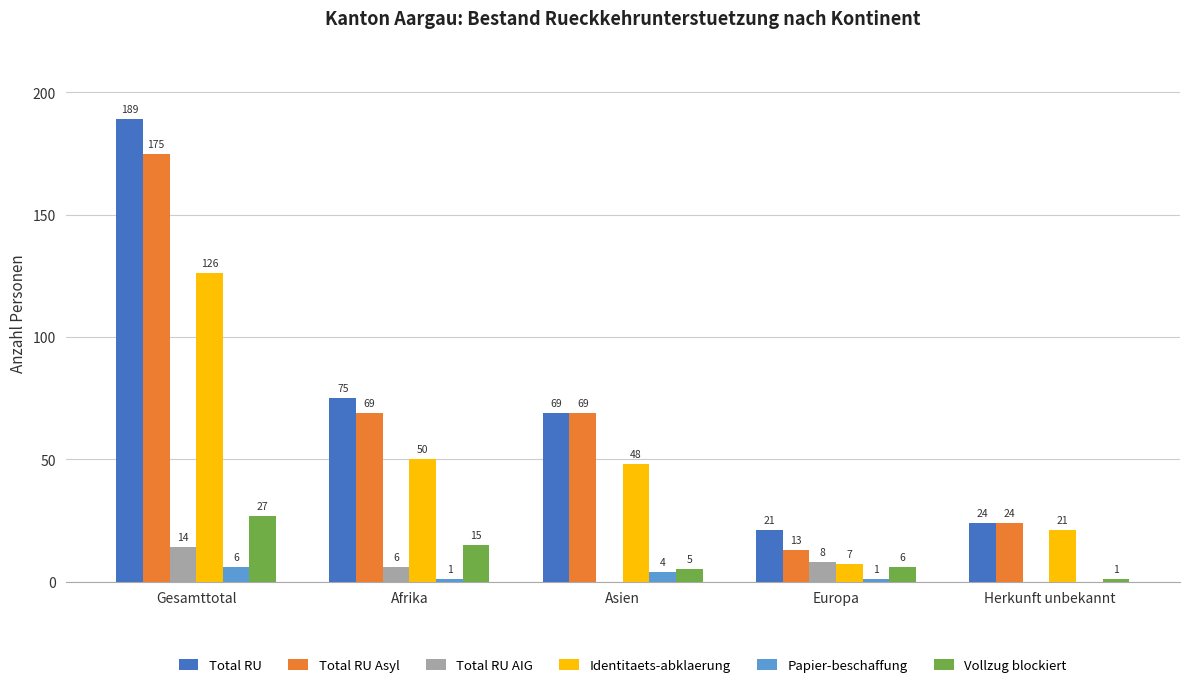

What is the highest value of the Total RU Asyl series?

175